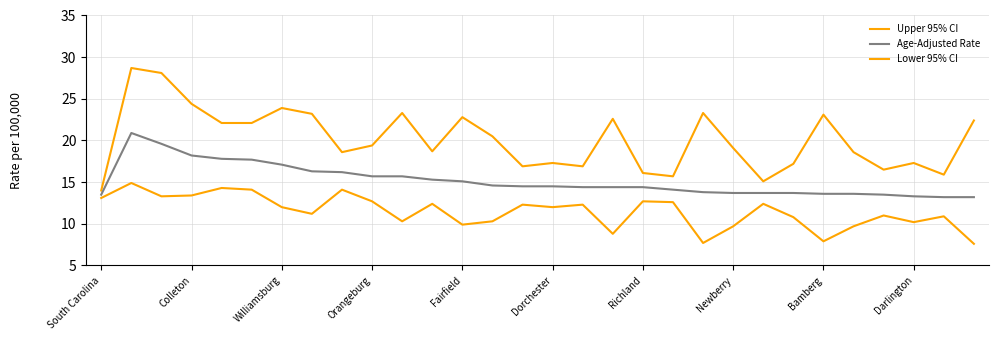

Is this an area chart (filled region under the line)?

No